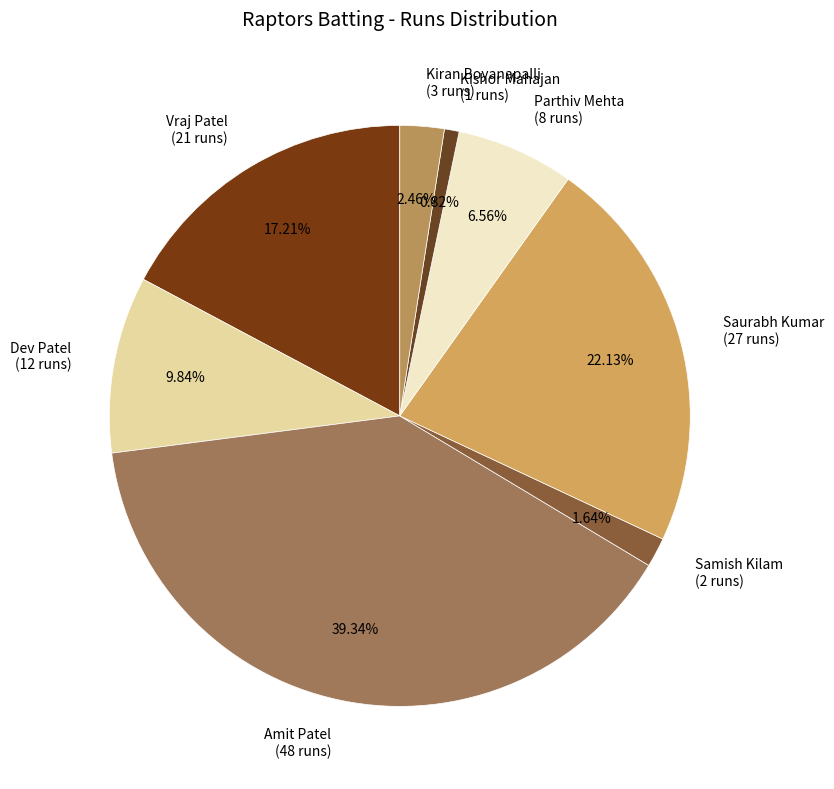

Do Samish Kilam (2 runs) and Saurabh Kumar (27 runs) together represent more than half of the pie?

No